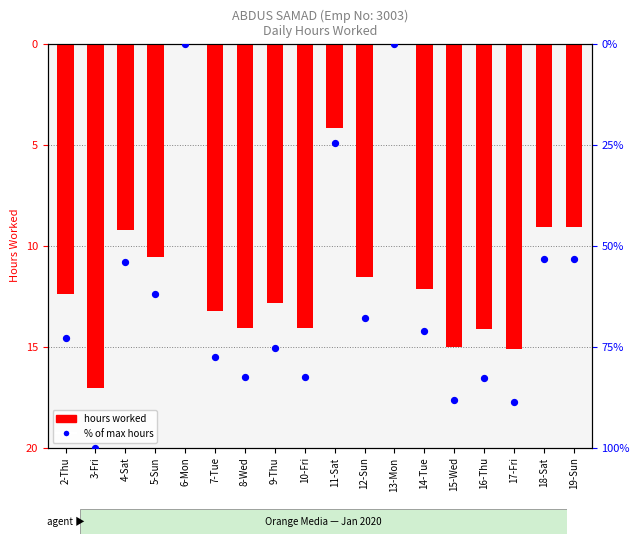

Which series reaches the minimum Y coordinate?

% of max hours